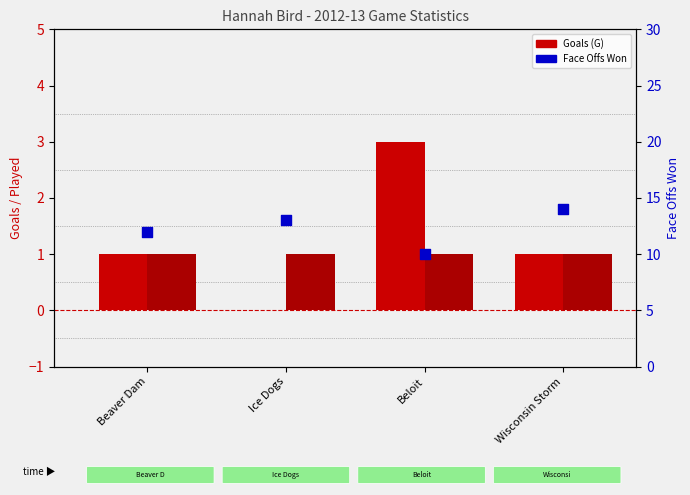

Is the value of Face Offs Won at Beaver Dam greater than the value of Played at Beloit?

Yes